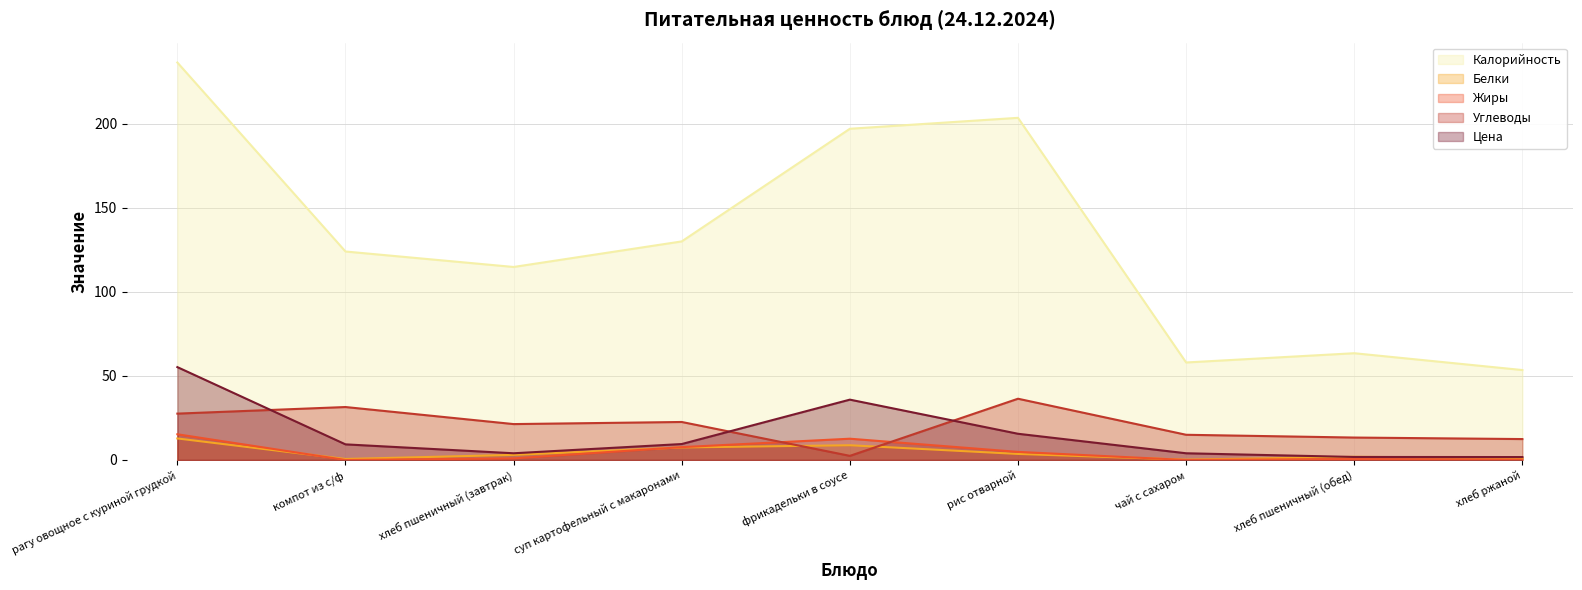

What is the difference between the maximum and second lowest values in the Калорийность series?

178.4